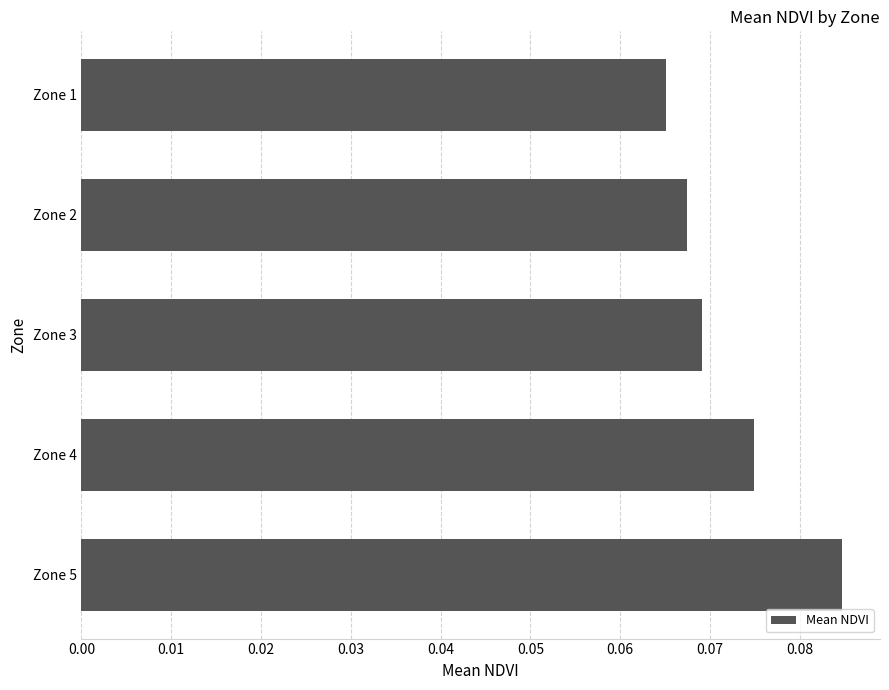

At which label is the value closest to 0?

Zone 1